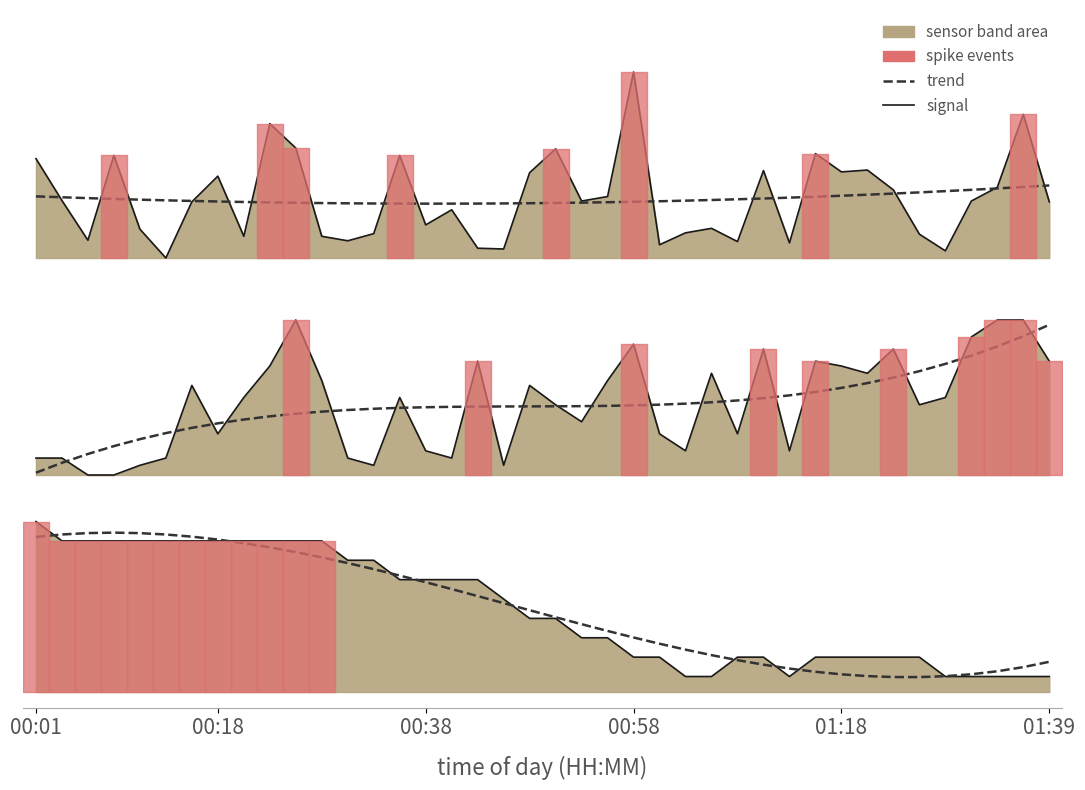

Reading left to right, extract all data points from this chart.

SDS_P1: 17.2	15.9	14.6	17.3	14.9	14.0	15.8	16.6	14.7	18.3	17.5	14.7	14.6	14.8	17.3	15.1	15.6	14.3	14.3	16.8	17.5	15.8	16.0	20.0	14.4	14.8	15.0	14.5	16.8	14.5	17.4	16.8	16.8	16.2	14.8	14.2	15.8	16.3	18.6	15.8
SDS_P1 trend: 16.0	16.0	15.9	15.9	15.9	15.9	15.8	15.8	15.8	15.8	15.8	15.8	15.8	15.8	15.8	15.8	15.8	15.8	15.8	15.8	15.8	15.8	15.8	15.8	15.8	15.9	15.9	15.9	15.9	15.9	16.0	16.0	16.0	16.1	16.1	16.2	16.2	16.2	16.3	16.3
SDS_P2: 7.5	7.5	7.0	7.0	7.3	7.5	9.9	8.3	9.5	10.5	12.0	10.0	7.5	7.3	9.5	7.8	7.5	10.7	7.3	9.9	9.3	8.7	10.0	11.2	8.3	7.8	10.3	8.3	11.1	7.8	10.7	10.5	10.3	11.1	9.3	9.5	11.5	12.0	12.0	10.7
SDS_P2 trend: 7.1	7.4	7.7	7.9	8.2	8.4	8.5	8.7	8.8	8.9	9.0	9.0	9.1	9.1	9.2	9.2	9.2	9.2	9.2	9.2	9.2	9.2	9.2	9.2	9.3	9.3	9.3	9.4	9.5	9.6	9.7	9.8	10.0	10.1	10.3	10.6	10.8	11.1	11.5	11.8
Temp: 5.5	4.9	4.9	4.9	4.9	4.9	4.9	4.9	4.9	4.9	4.9	4.9	4.3	4.3	3.6	3.6	3.6	3.6	3.0	2.4	2.4	1.7	1.7	1.1	1.1	0.5	0.5	1.1	1.1	0.5	1.1	1.1	1.1	1.1	1.1	0.5	0.5	0.5	0.5	0.5
Temp trend: 5.0	5.1	5.1	5.1	5.1	5.1	5.0	4.9	4.8	4.7	4.5	4.3	4.2	4.0	3.8	3.5	3.3	3.1	2.9	2.6	2.4	2.2	2.0	1.8	1.6	1.4	1.2	1.0	0.9	0.8	0.7	0.6	0.5	0.5	0.5	0.5	0.6	0.7	0.8	1.0